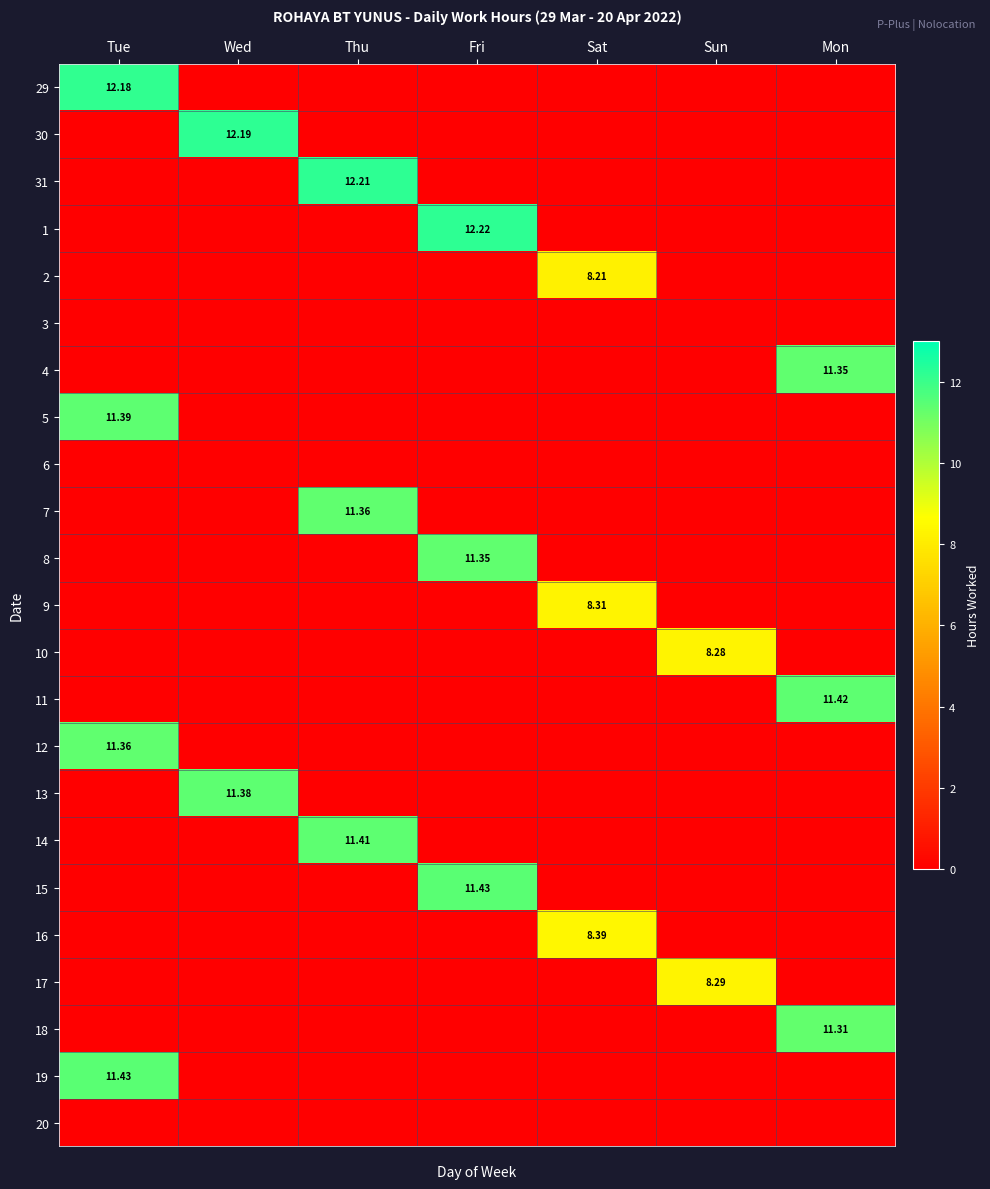

Rank the series at Thu from highest to lowest value.

31, 14, 7, 29, 30, 1, 2, 3, 4, 5, 6, 8, 9, 10, 11, 12, 13, 15, 16, 17, 18, 19, 20